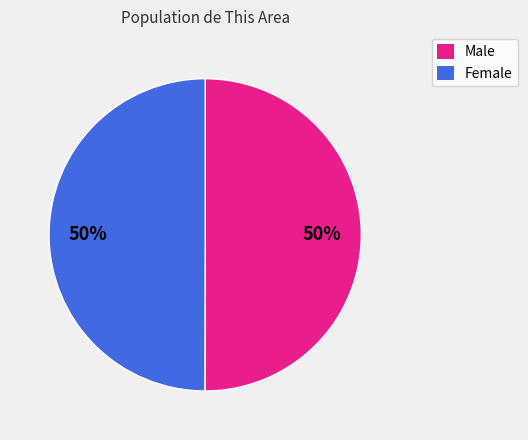

To the nearest percent, what is the combined percentage of Female and Male?

100%